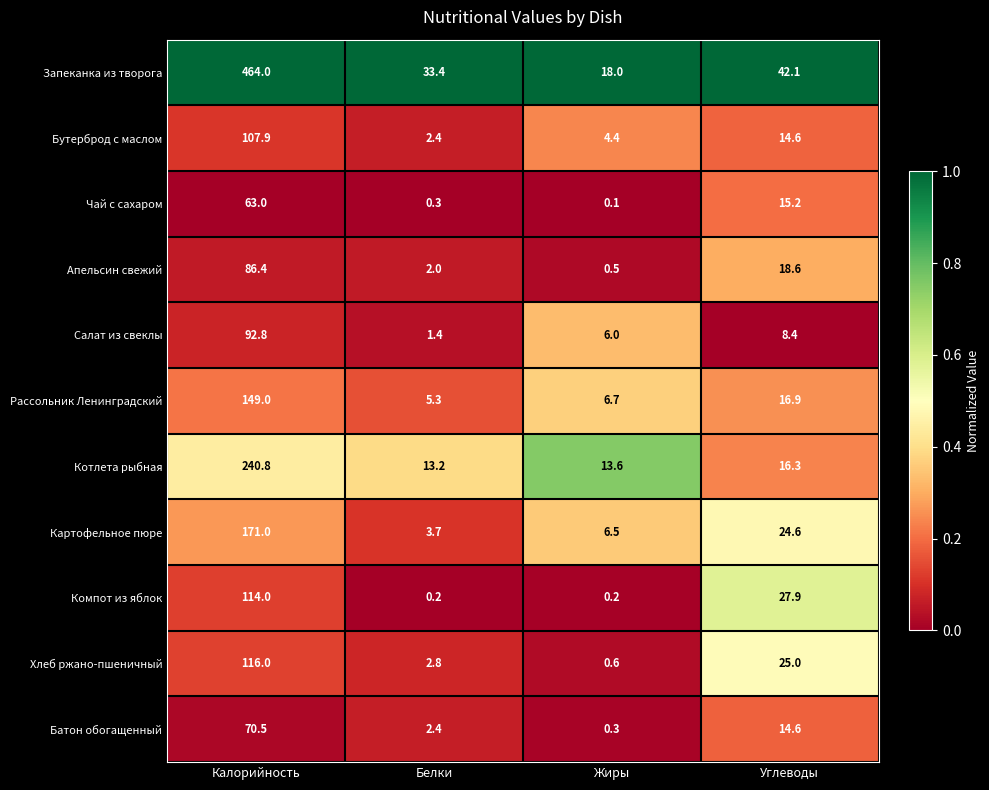

The Салат из свеклы series shows 11.9 at Углеводы. True or false?

False